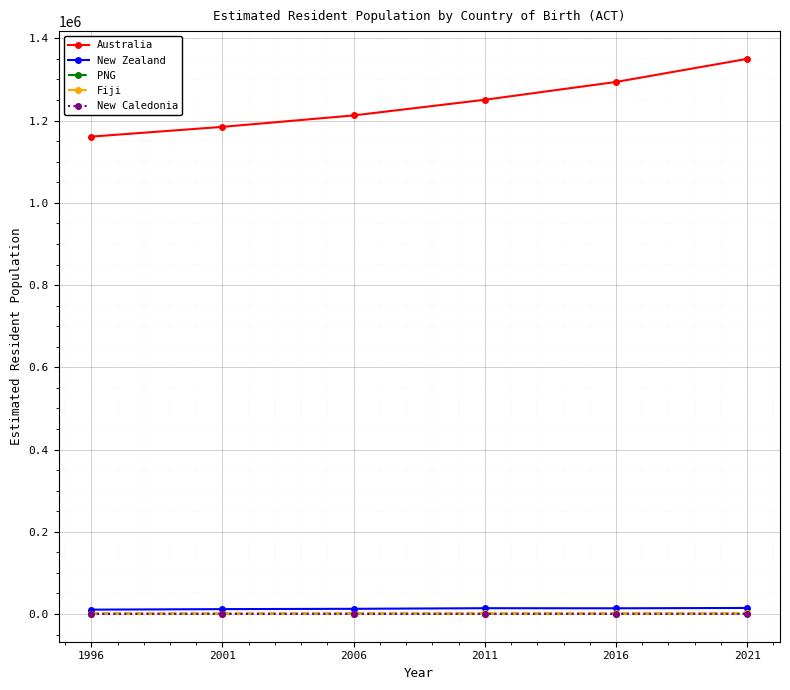

Is the value of Australia at 2016 greater than the value of PNG at 2016?

Yes